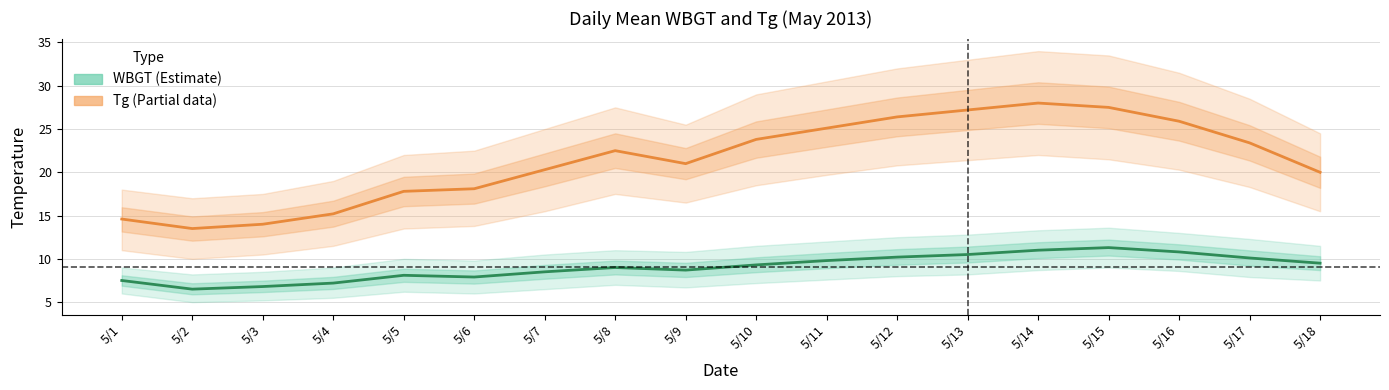

What is the value of the WBGT (Estimate) point at the 8th from the left?

9.0